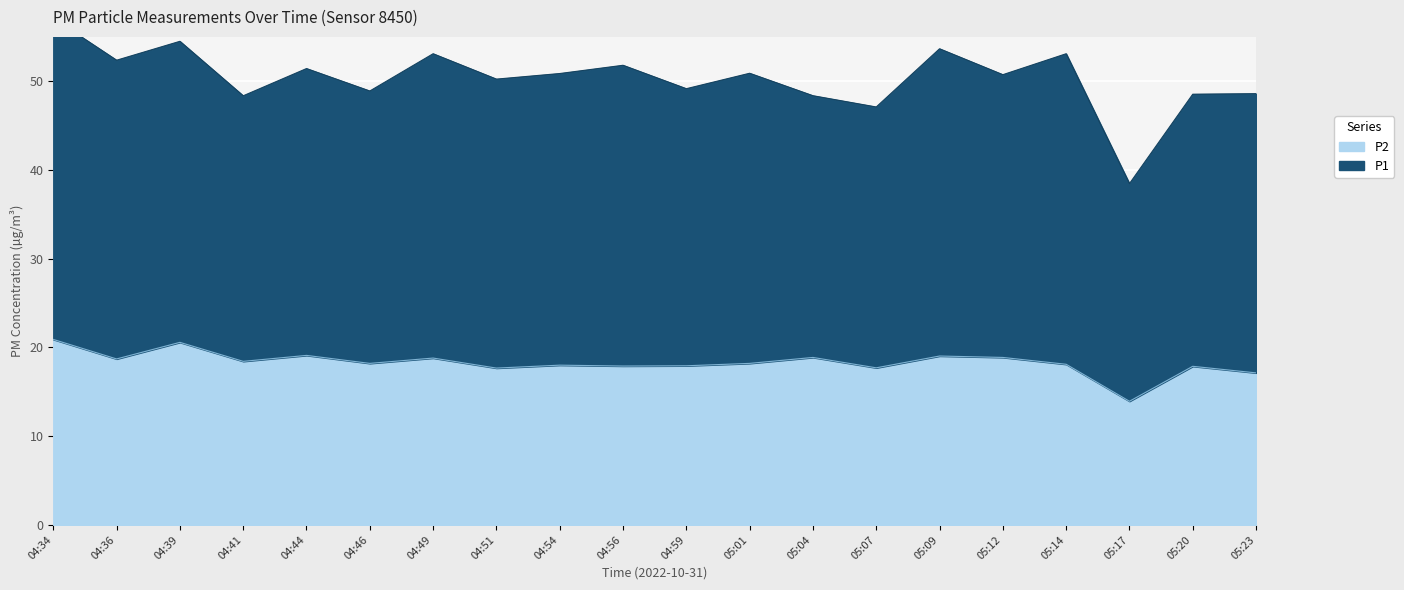

Rank the categories by value from lowest to highest.

05:17, 05:23, 04:51, 05:07, 05:20, 04:56, 04:59, 04:54, 05:14, 04:46, 05:01, 04:41, 04:36, 04:49, 05:04, 05:12, 05:09, 04:44, 04:39, 04:34